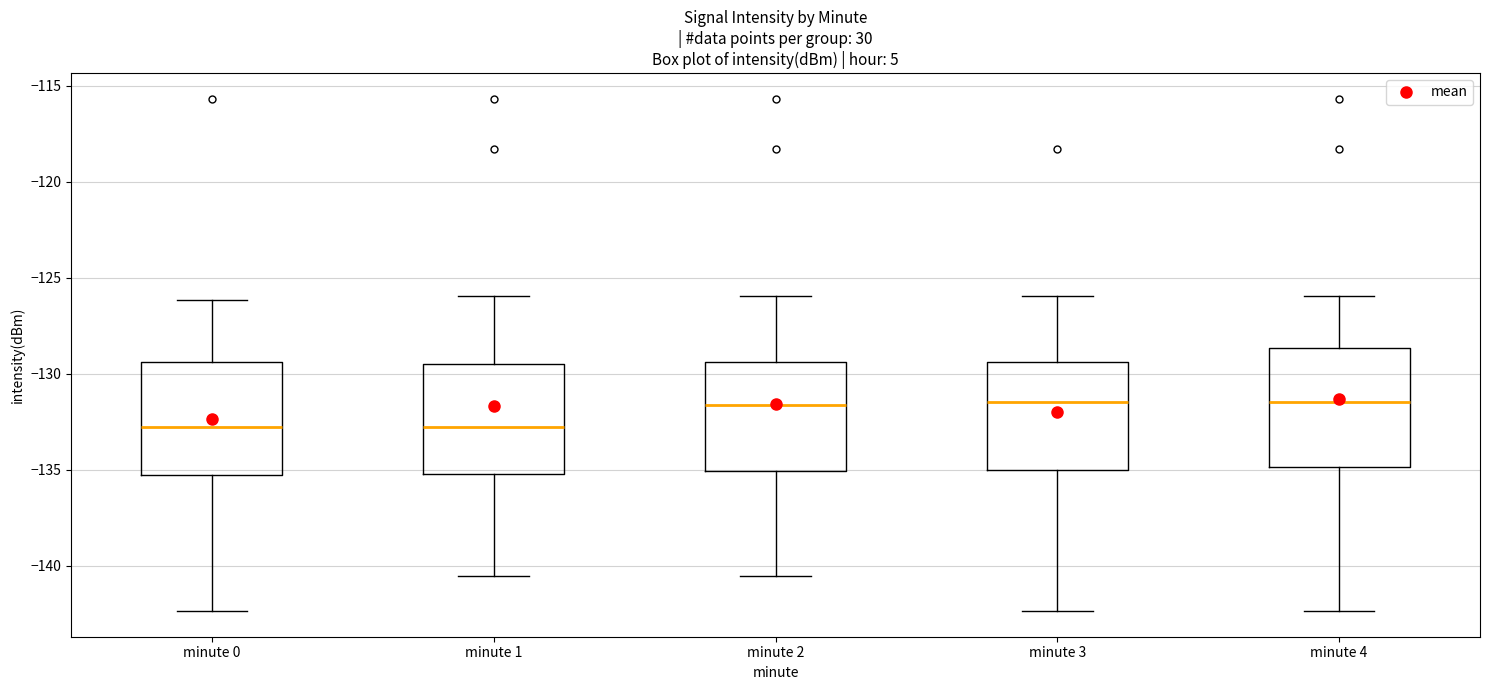

Reading left to right, read every box against the y-axis: the position of its median line, the range the box covers, and the ends of its whiskers. The values are not printed on the chart, so give them approximately, as read against the axis.

minute 0: median -133.0, box -135.5 to -129.5, whiskers -142.5 to -126.0
minute 1: median -133.0, box -135.0 to -129.5, whiskers -140.5 to -126.0
minute 2: median -131.5, box -135.0 to -129.5, whiskers -140.5 to -126.0
minute 3: median -131.5, box -135.0 to -129.5, whiskers -142.5 to -126.0
minute 4: median -131.5, box -135.0 to -128.5, whiskers -142.5 to -126.0